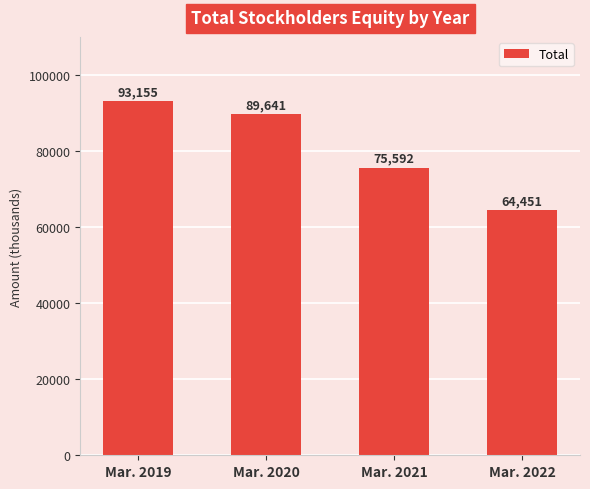

What is the difference between the maximum and minimum values?

28704